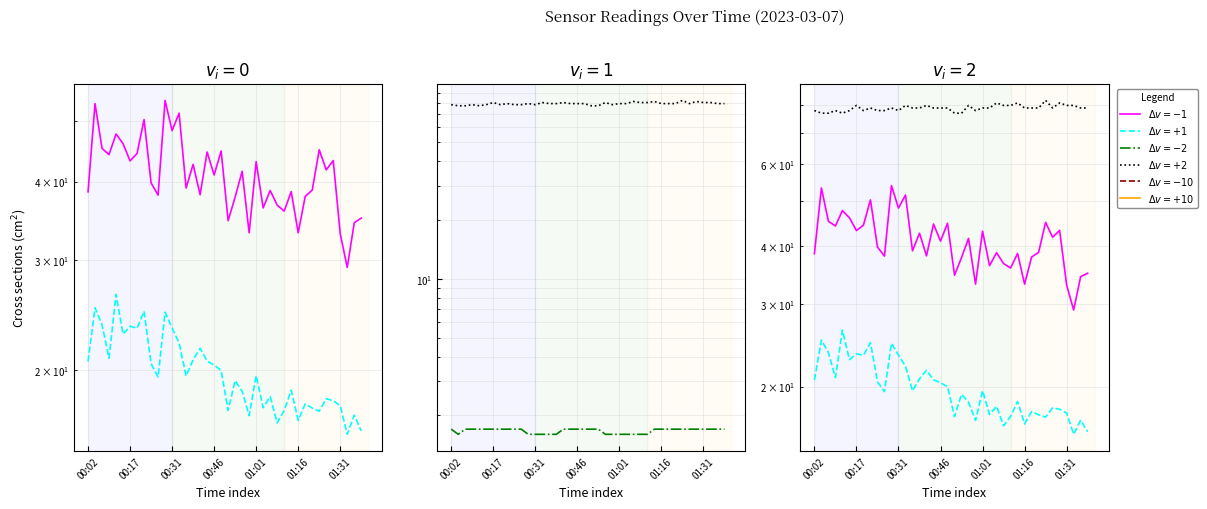

At how many categories does at least one series exceed 50?

40